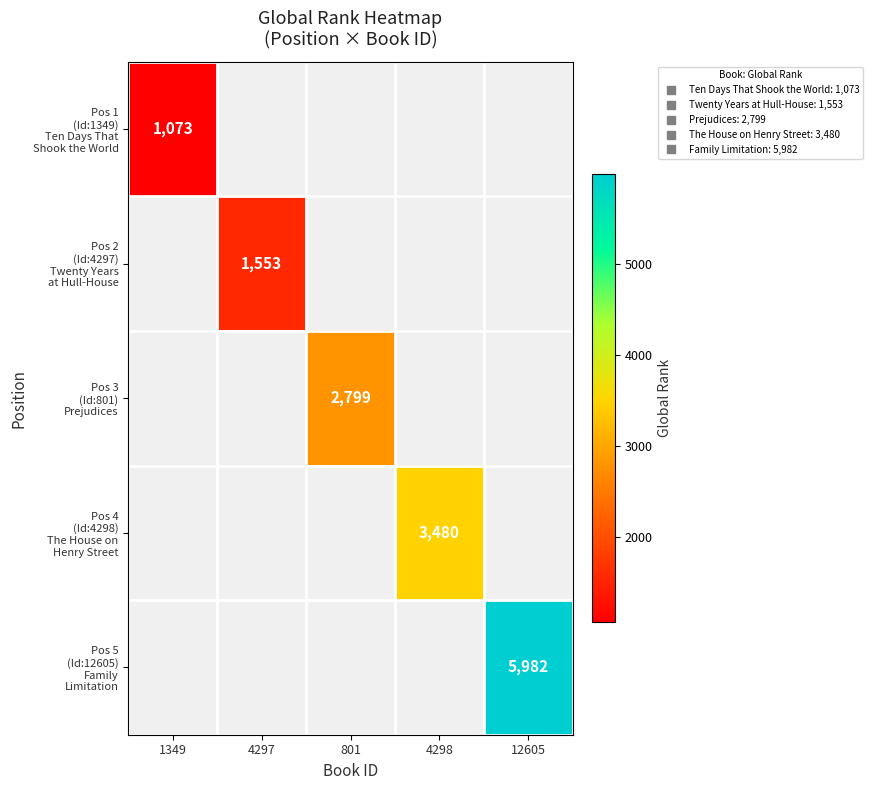

The Pos 4 (Id:4298) The House on Henry Street series shows 0 at 4297. True or false?

True